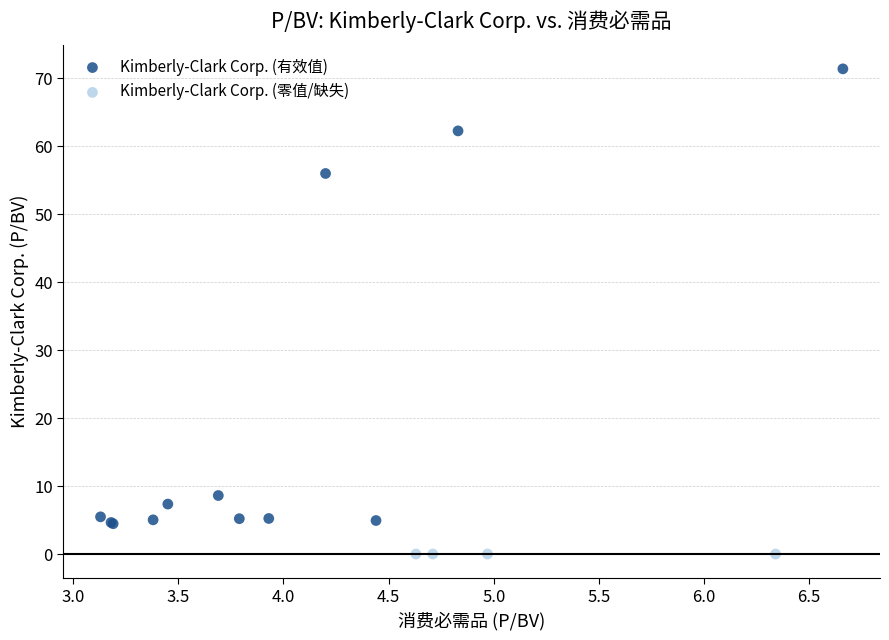

Which series reaches the minimum Y coordinate?

Kimberly-Clark Corp. (零值/缺失)